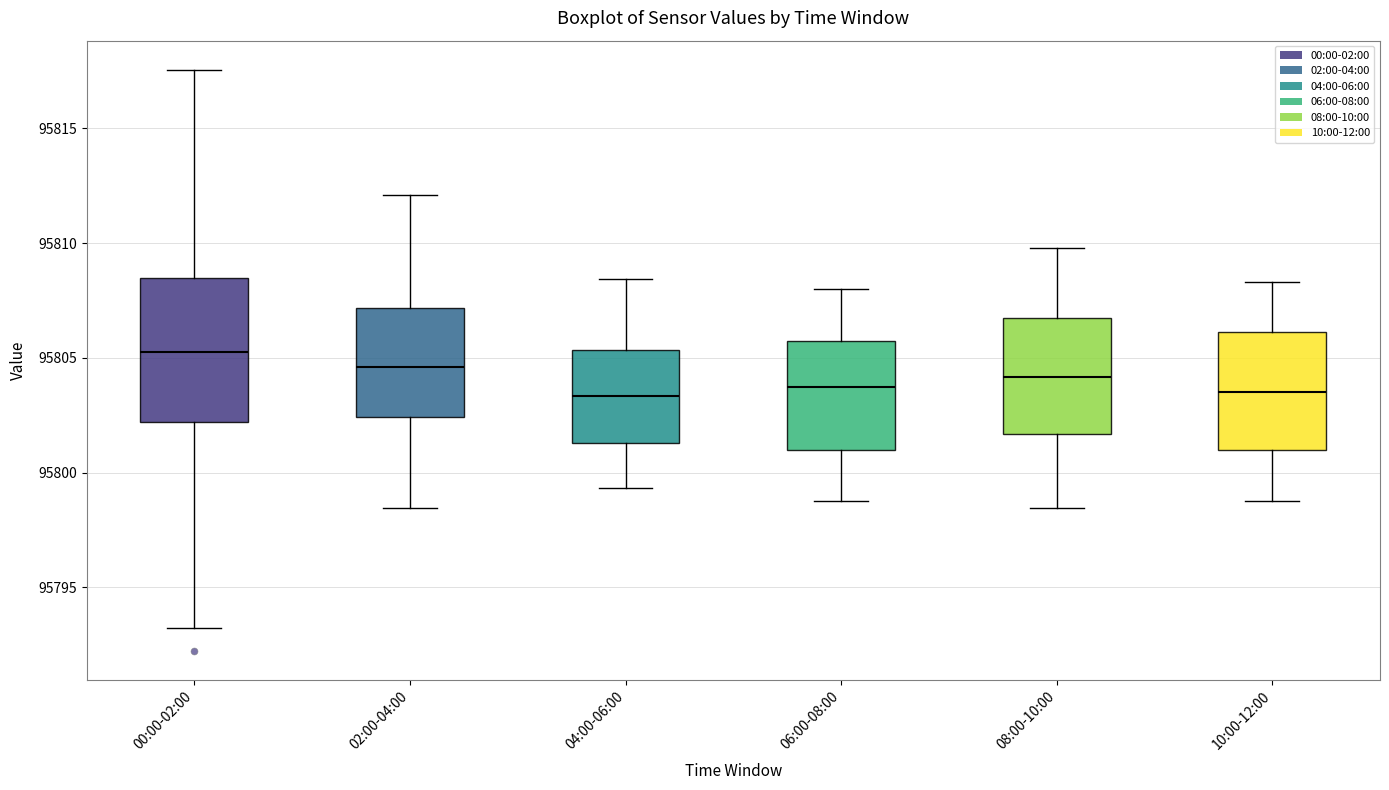

Reading left to right, transcribe this box plot: for each box, give where its median line is, the range the box spans, and where its two whiskers end, as read against the y-axis. The values are not printed on the chart, so give them approximately, as read against the axis.

00:00-02:00: median 95805.5, box 95802.0 to 95808.5, whiskers 95793.0 to 95817.5
02:00-04:00: median 95804.5, box 95802.5 to 95807.0, whiskers 95798.5 to 95812.0
04:00-06:00: median 95803.5, box 95801.5 to 95805.5, whiskers 95799.5 to 95808.5
06:00-08:00: median 95804.0, box 95801.0 to 95806.0, whiskers 95799.0 to 95808.0
08:00-10:00: median 95804.0, box 95801.5 to 95806.5, whiskers 95798.5 to 95810.0
10:00-12:00: median 95803.5, box 95801.0 to 95806.0, whiskers 95799.0 to 95808.5